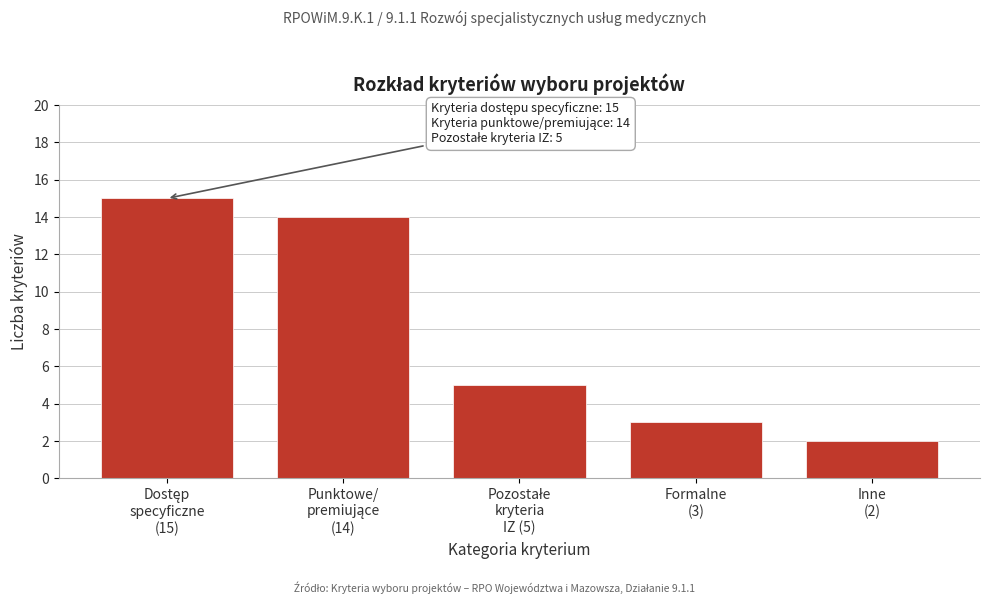

Reading left to right, what are all the values shown in this chart?

15	14	5	3	2